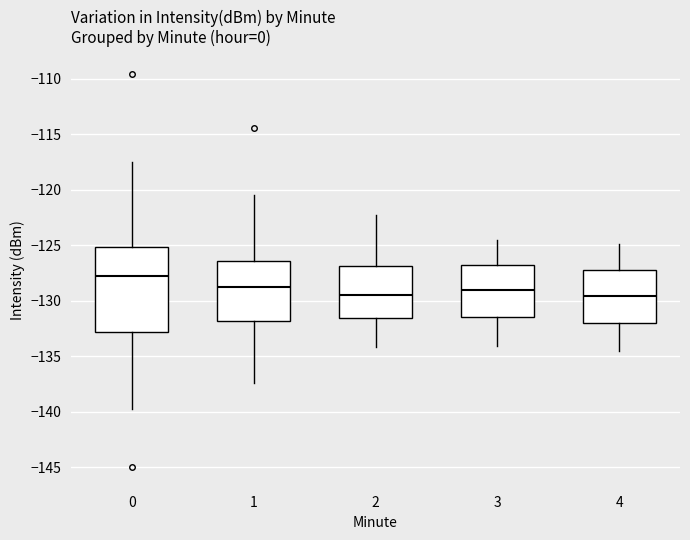

Reading left to right, transcribe this box plot: for each box, give where its median line is, the range the box spans, and where its two whiskers end, as read against the y-axis. The values are not printed on the chart, so give them approximately, as read against the axis.

0: median -128.0, box -133.0 to -125.0, whiskers -140.0 to -117.5
1: median -129.0, box -132.0 to -126.5, whiskers -137.5 to -120.5
2: median -129.5, box -131.5 to -127.0, whiskers -134.0 to -122.5
3: median -129.0, box -131.5 to -127.0, whiskers -134.0 to -124.5
4: median -129.5, box -132.0 to -127.0, whiskers -134.5 to -125.0